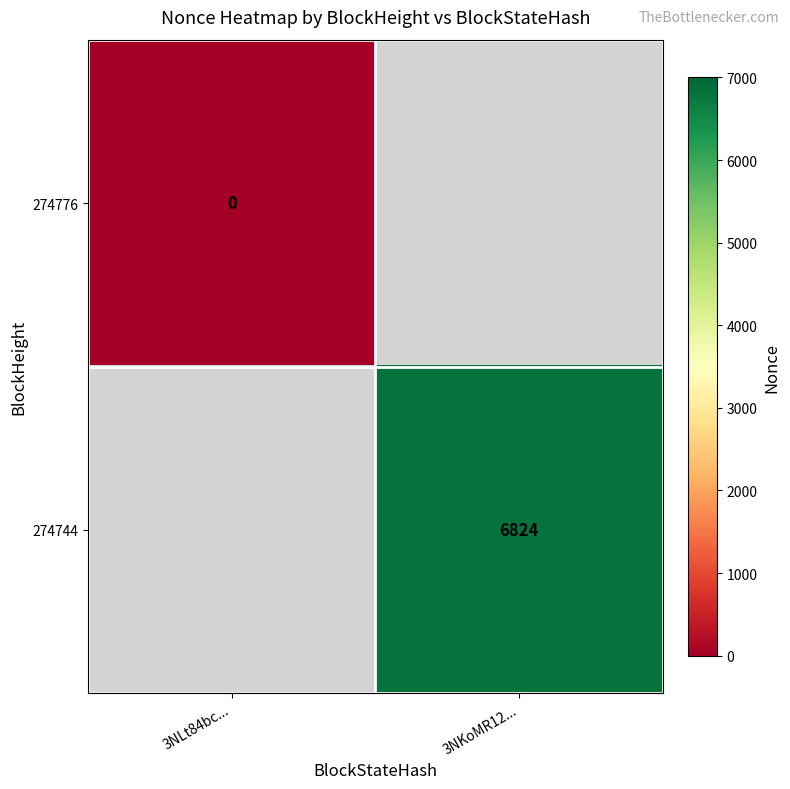

True or false: 274744 has a value of 10764 at 3NKoMR12....

False